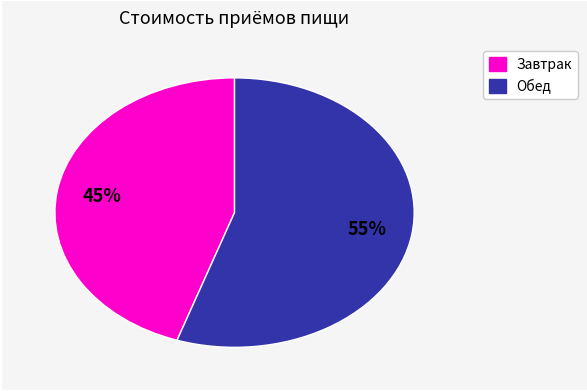

How many segments does this pie chart have?

2